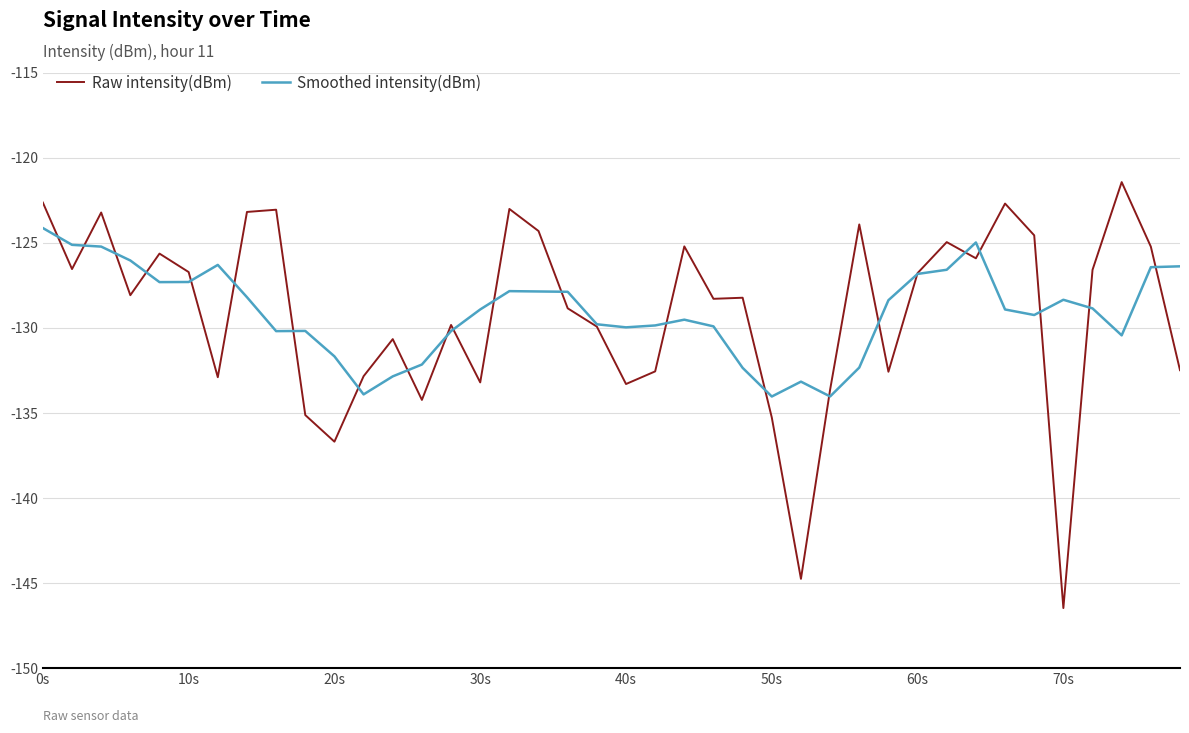

What is the smallest value displayed?

-146.5